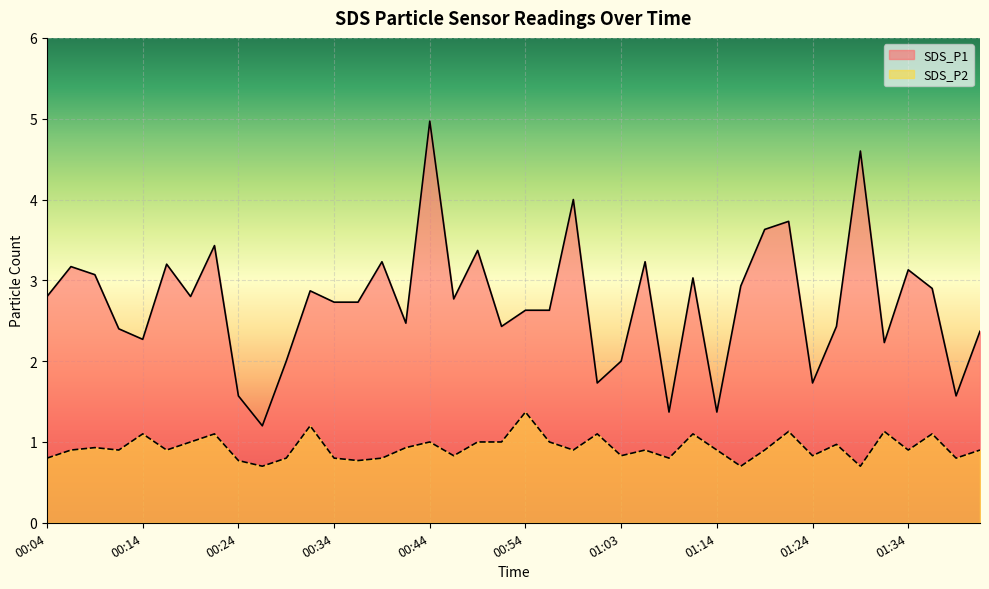

What are all the series names shown in the legend?

SDS_P1, SDS_P2